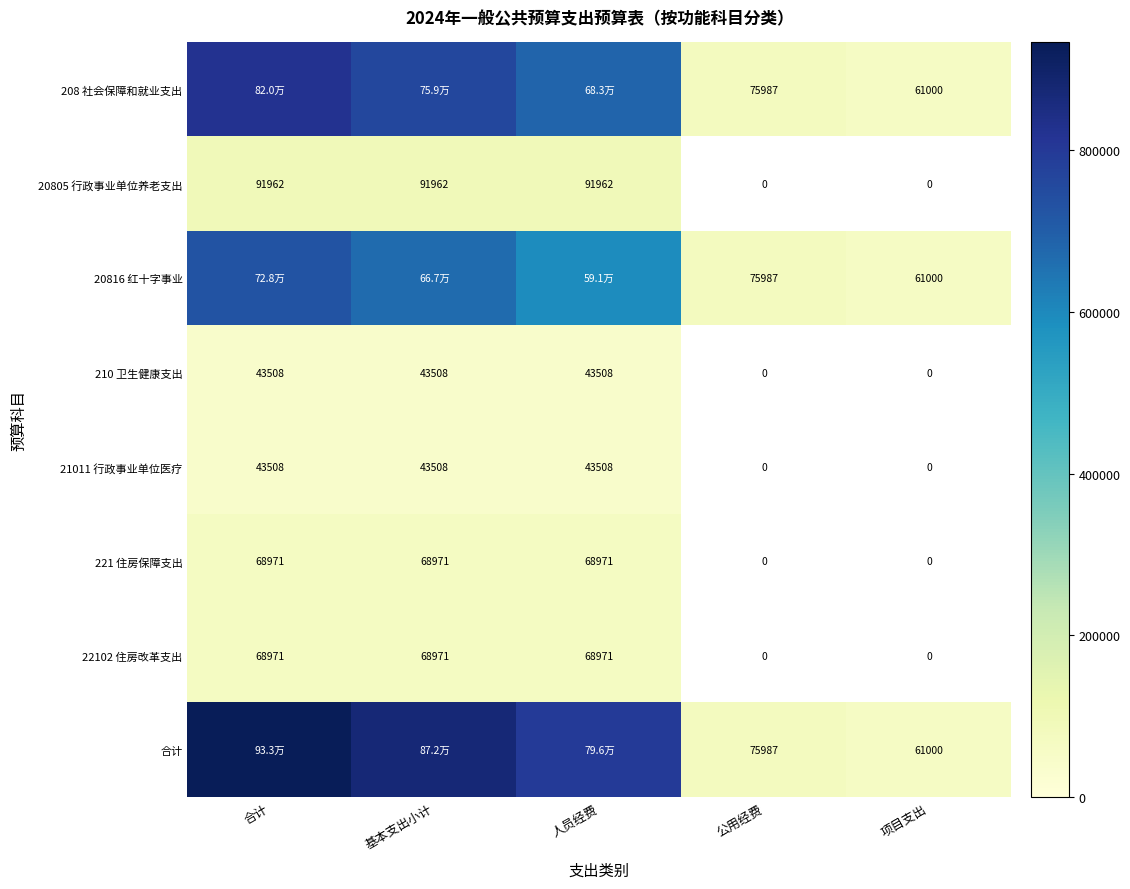

What is the spread (max minus min) of values at 基本支出小计?

828296.2